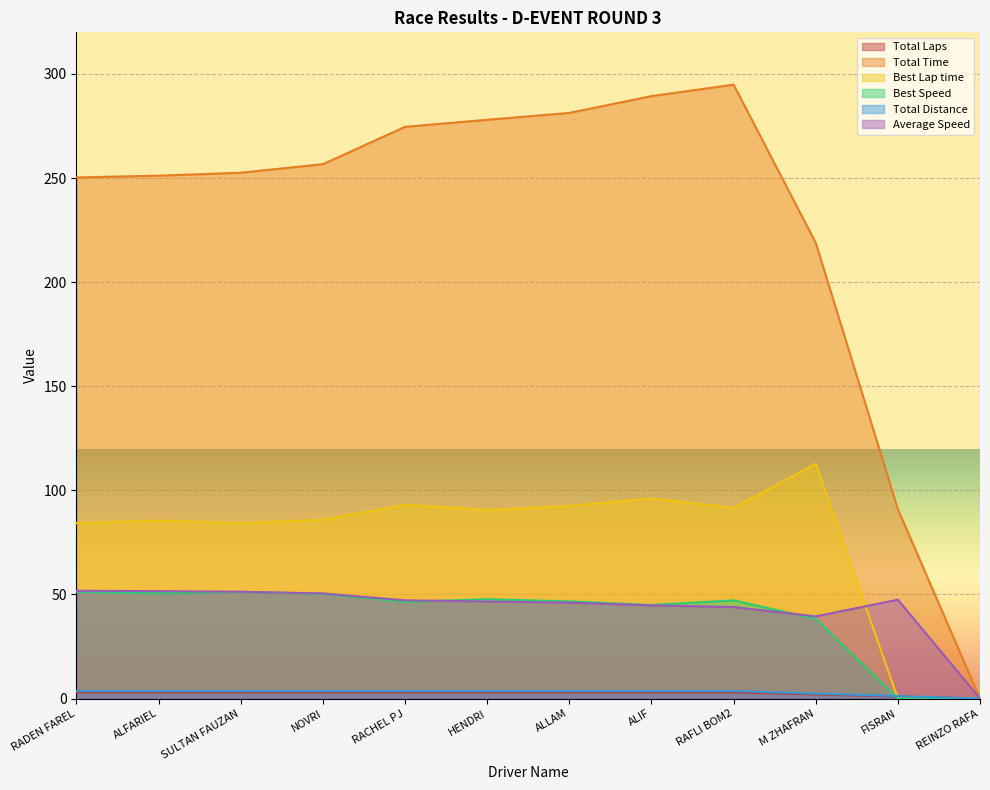

Reading left to right, list all the values displayed in this chart.

Total Laps: 3.0	3.0	3.0	3.0	3.0	3.0	3.0	3.0	3.0	2.0	1.0	0.0
Total Time: 250.3	251.2	252.6	256.7	274.6	278.0	281.3	289.4	294.9	218.9	91.0	0.0
Best Lap time: 84.2	85.5	84.3	85.9	93.1	90.6	92.5	96.1	91.6	112.7	0.0	0.0
Best Speed: 51.3	50.5	51.3	50.3	46.4	47.7	46.7	44.9	47.2	38.3	0.0	0.0
Total Distance: 3.6	3.6	3.6	3.6	3.6	3.6	3.6	3.6	3.6	2.4	1.2	0.0
Average Speed: 51.8	51.6	51.3	50.5	47.2	46.6	46.1	44.8	44.0	39.5	47.5	0.0